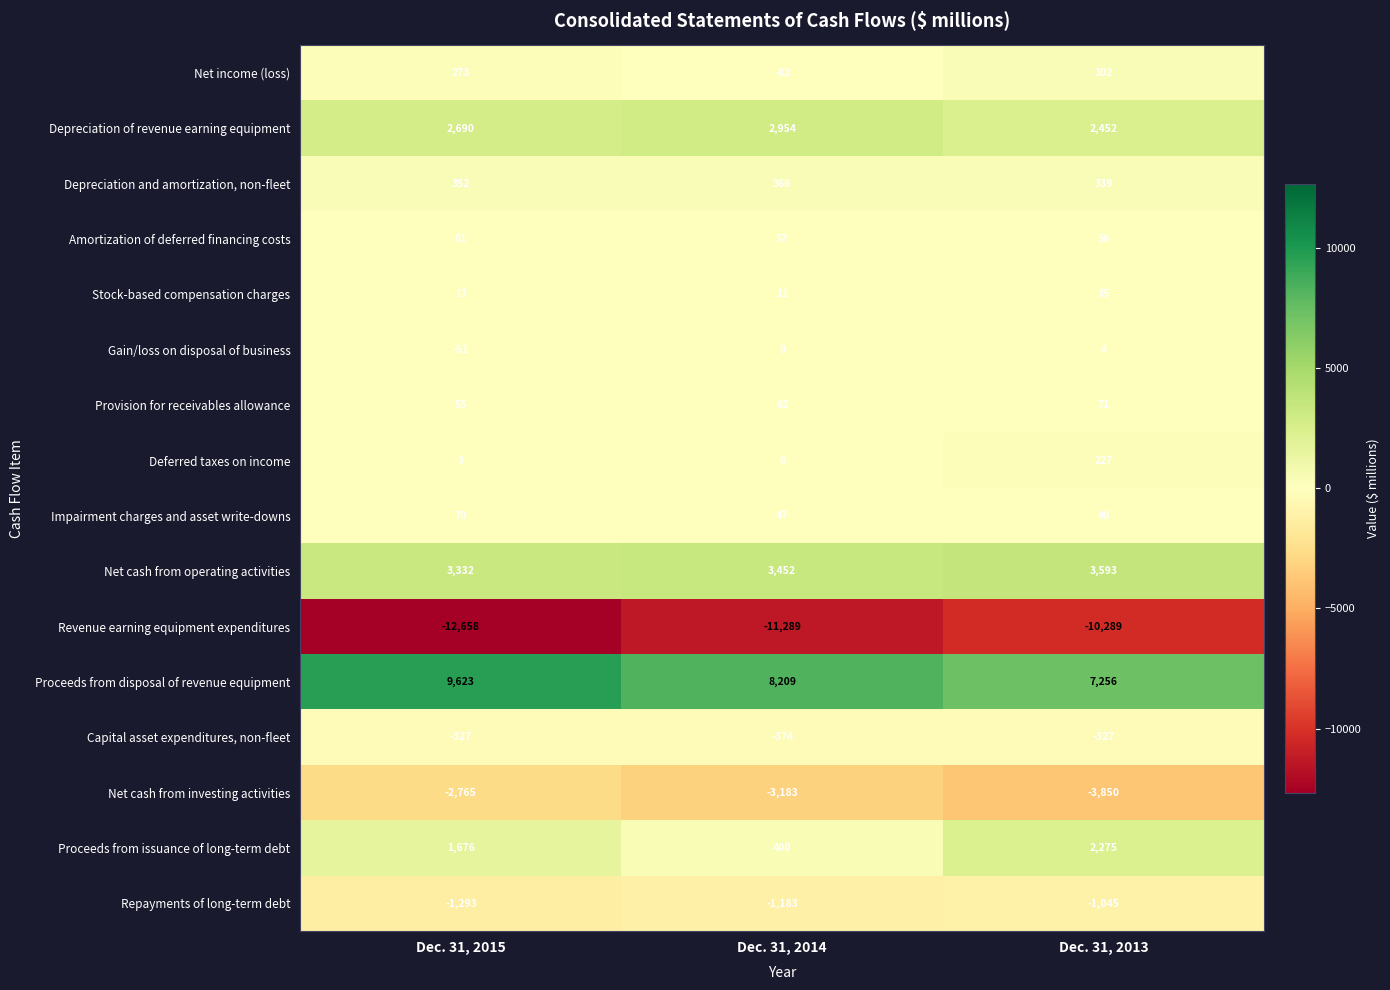

What is the difference between the second highest and minimum values in the Gain/loss on disposal of business series?

51